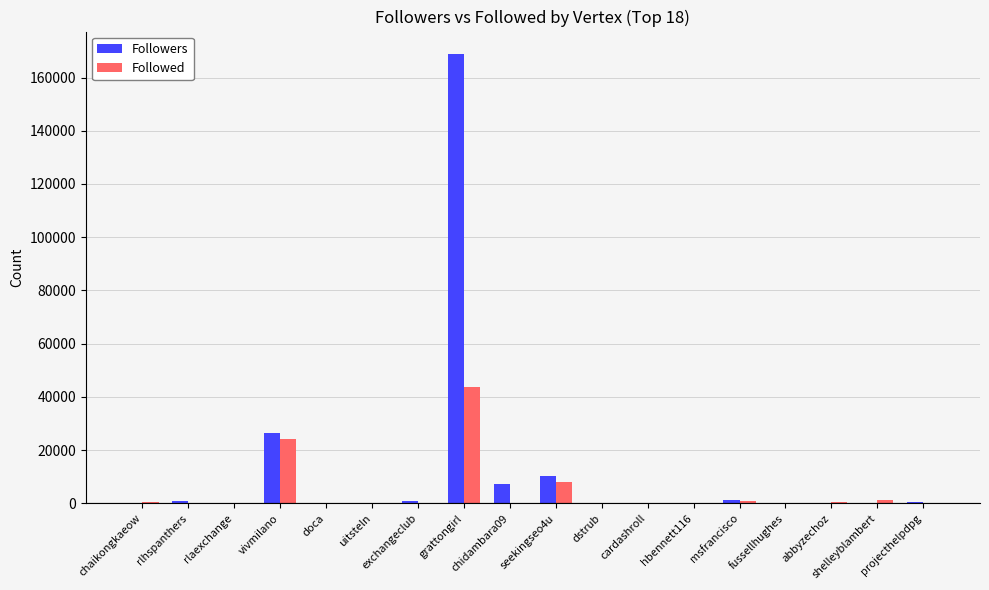

What is the highest value of the Followed series?

43767